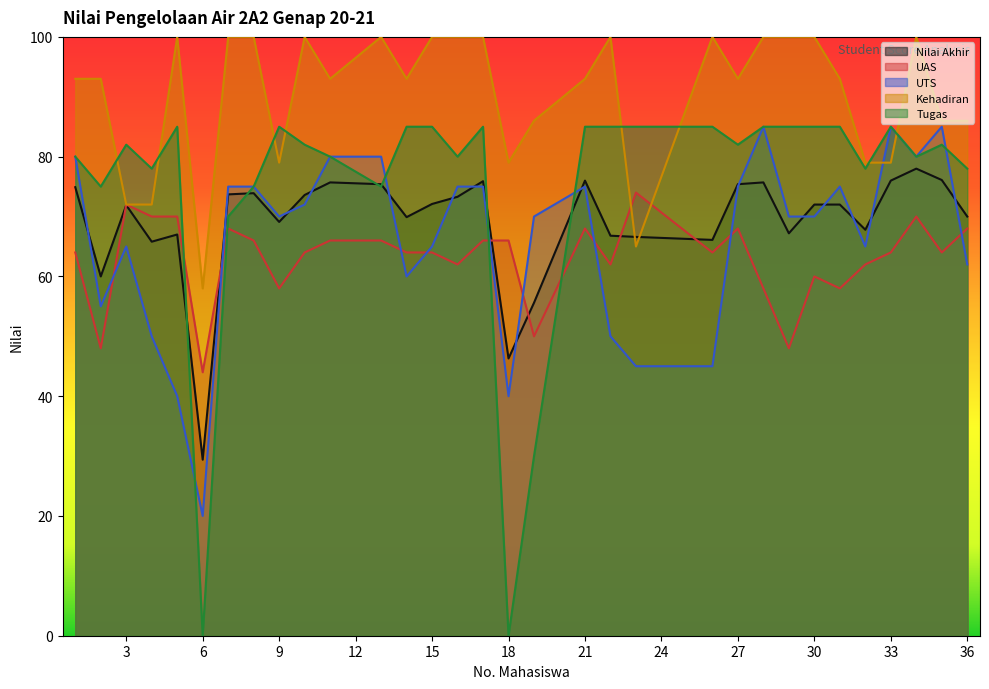

True or false: Tugas and UAS intersect in this chart.

True